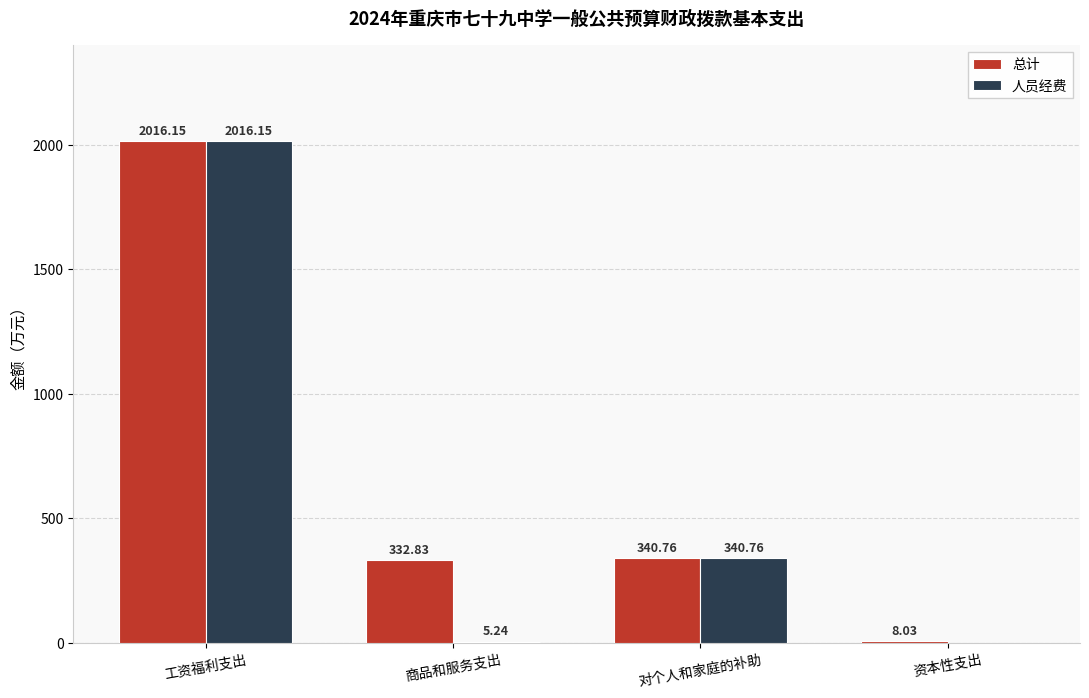

Is it true that 人员经费 equals 340.8 at 对个人和家庭的补助?

True